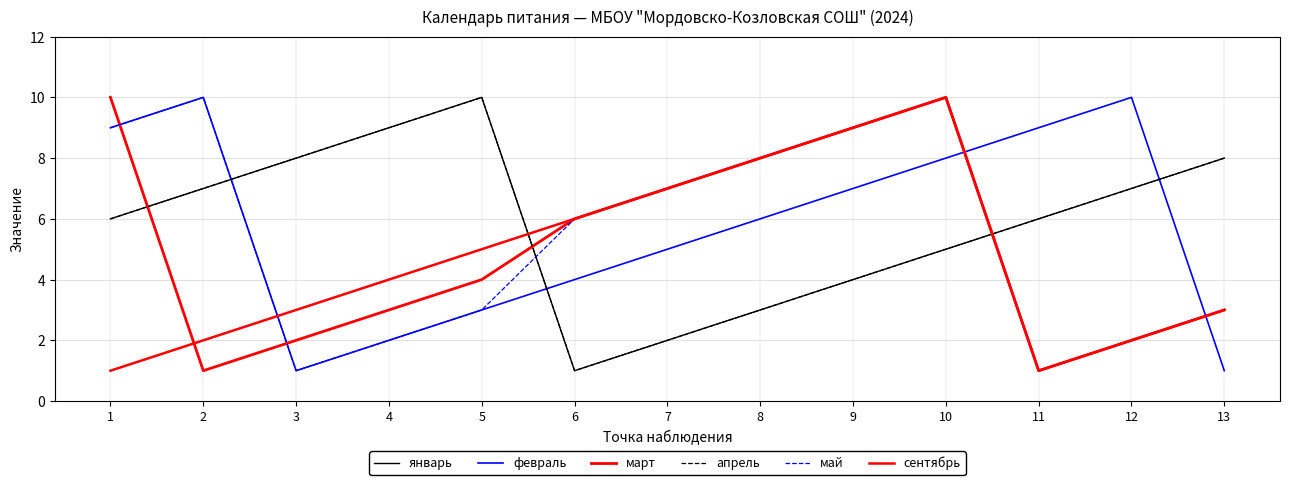

Does the chart have visible grid lines?

Yes